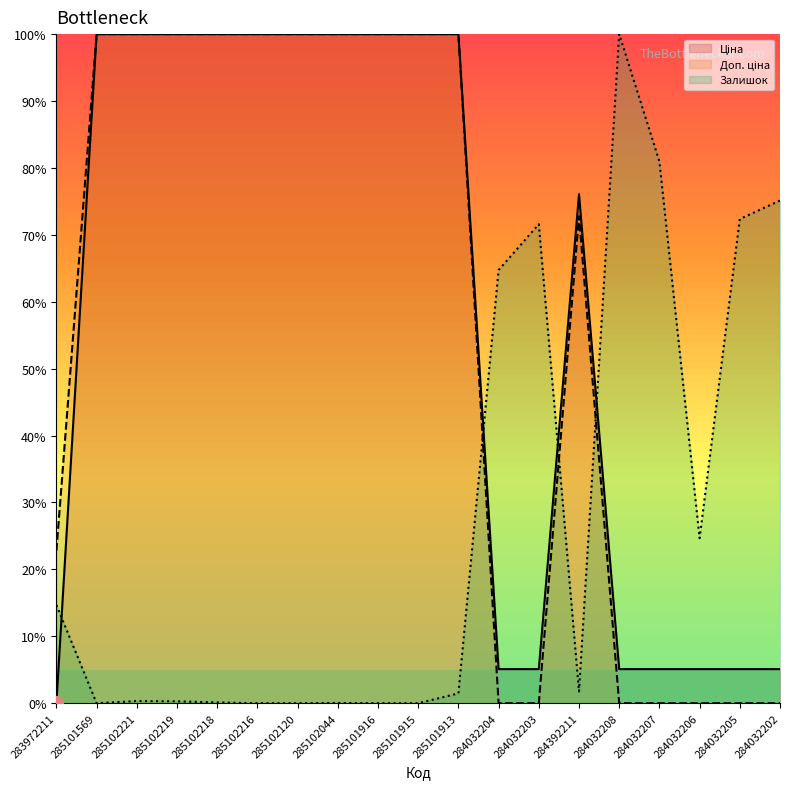

Is it true that Залишок (line) equals 69.6 at 284032208?

False